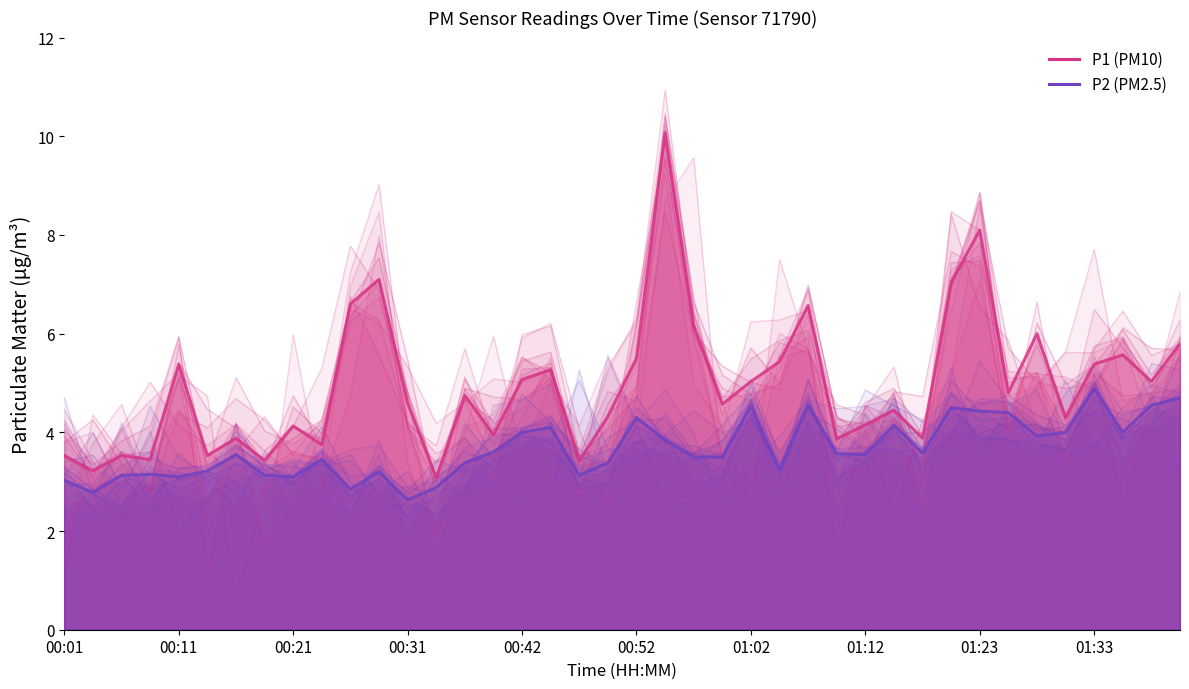

Reading left to right, transcribe all the data shown in this chart.

P1 (PM10) main: 3.5	3.2	3.5	3.5	5.4	3.5	3.9	3.4	4.1	3.8	6.6	7.1	4.6	3.1	4.8	4.0	5.1	5.3	3.4	4.3	5.5	10.1	6.2	4.6	5.0	5.4	6.6	3.9	4.2	4.5	3.9	7.0	8.1	4.8	6.0	4.3	5.4	5.6	5.0	5.8
P2 (PM2.5) main: 3.0	2.8	3.1	3.1	3.1	3.2	3.5	3.1	3.1	3.5	2.9	3.2	2.6	2.9	3.4	3.6	4.0	4.1	3.1	3.4	4.3	3.9	3.5	3.5	4.5	3.2	4.5	3.6	3.5	4.2	3.6	4.5	4.4	4.4	3.9	4.0	4.9	4.0	4.5	4.7